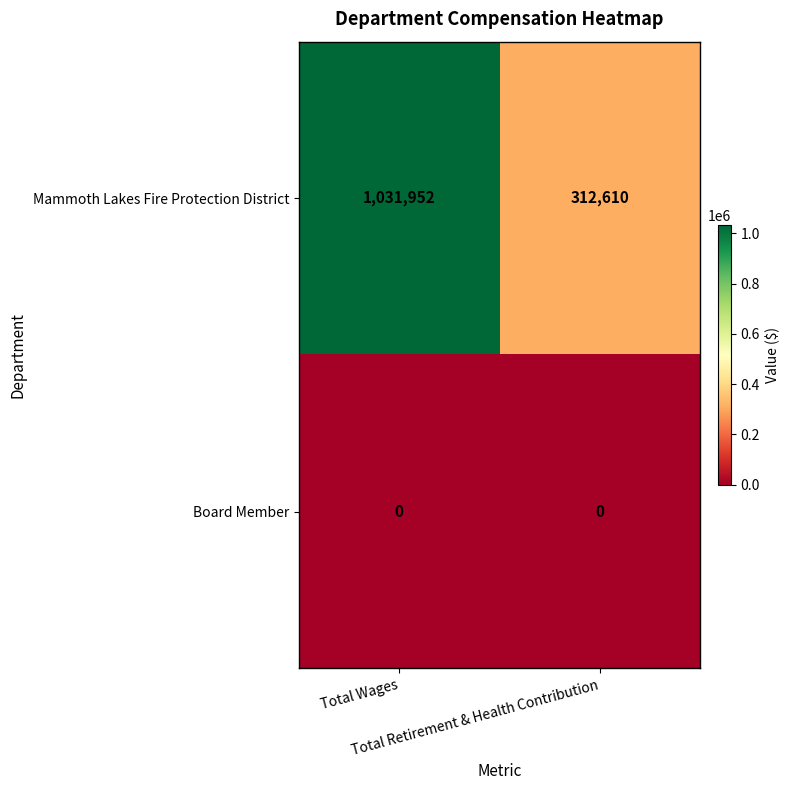

List the series in order of their peak value, lowest first.

Board Member, Mammoth Lakes Fire Protection District